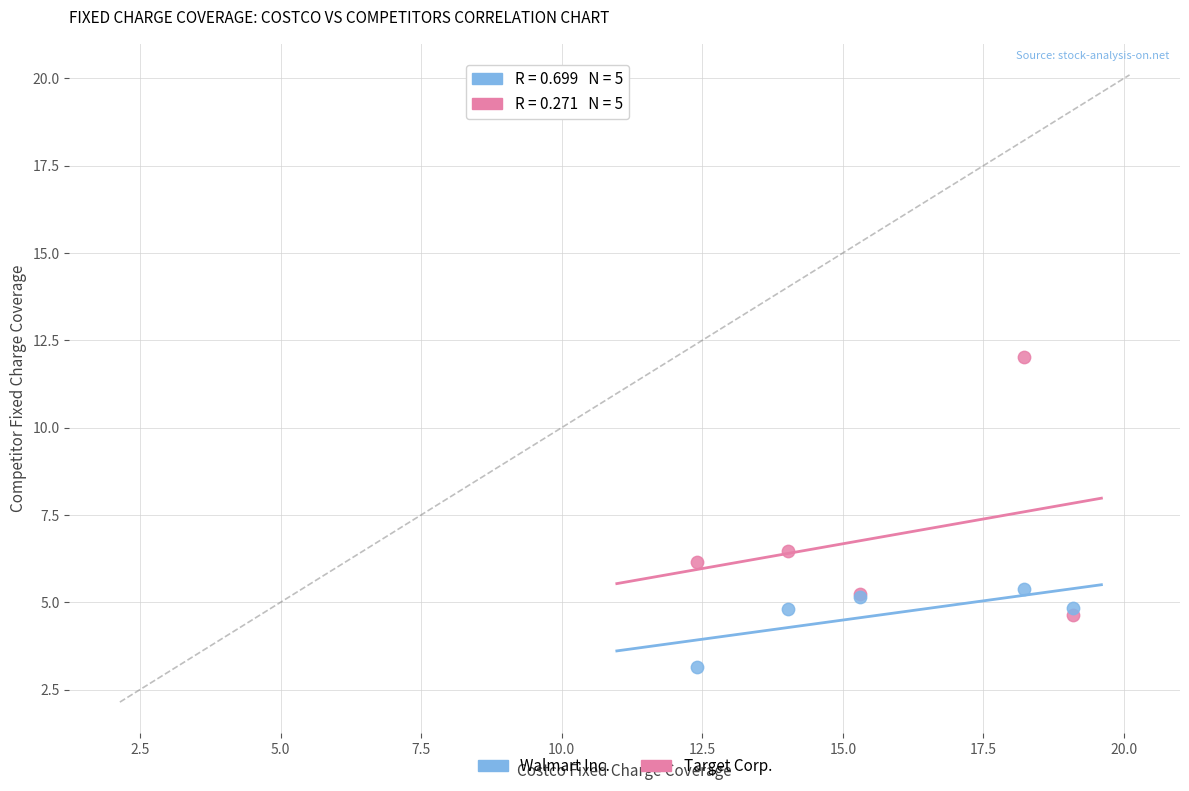

In the Target Corp. series, what Y value is closest to 8?

6.5